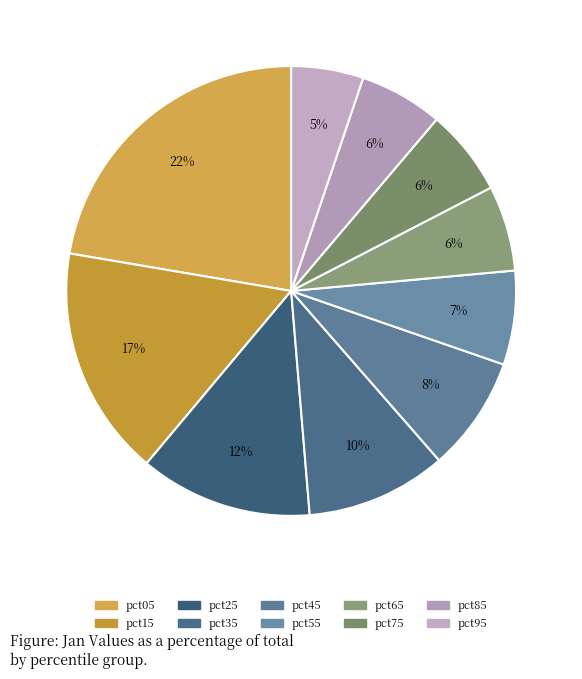

True or false: pct15 accounts for 29% of the total.

False